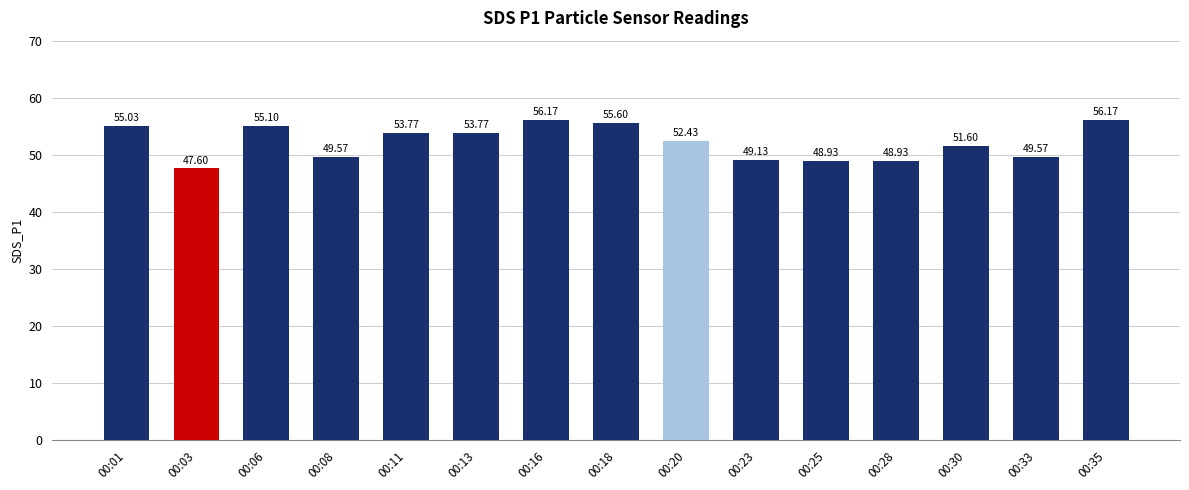

What is the sum of all values?

783.4